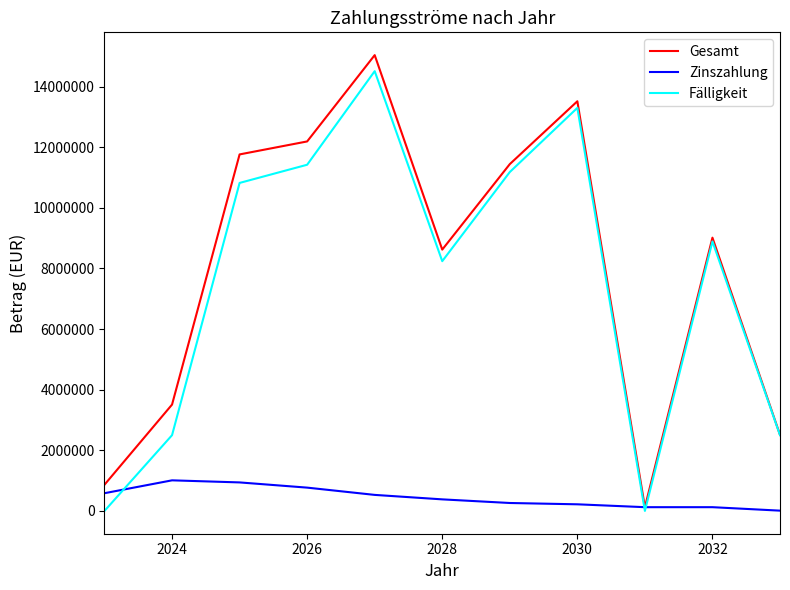

What is the maximum value shown in the chart?

15040183.3